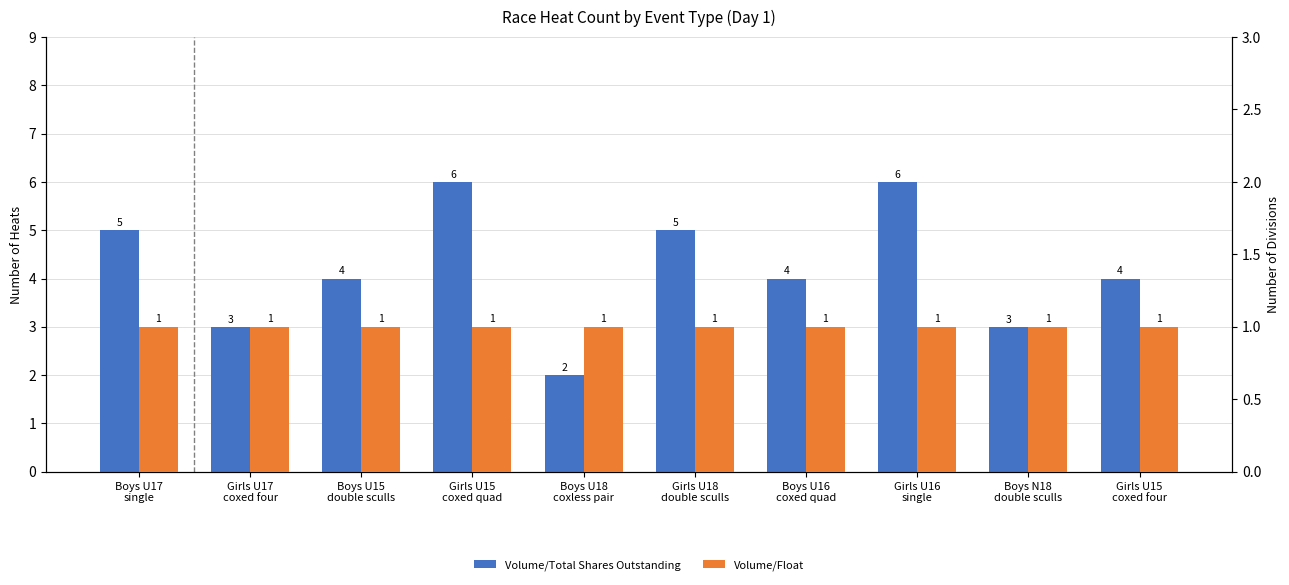

Is the value of Volume/Total Shares Outstanding at Girls U17
coxed four greater than the value of Volume/Float at Boys U18
coxless pair?

Yes